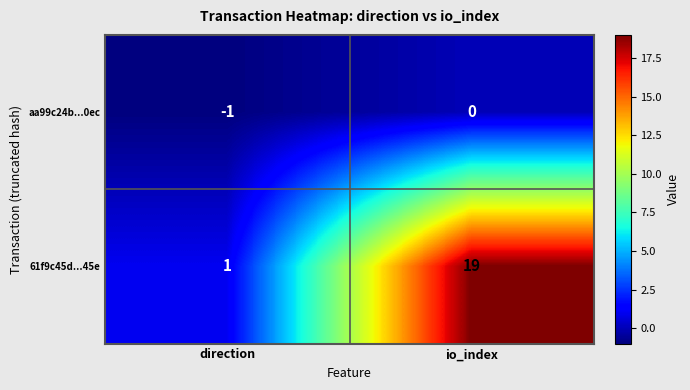

Which category has the lowest value in the aa99c24b...0ec series?

direction